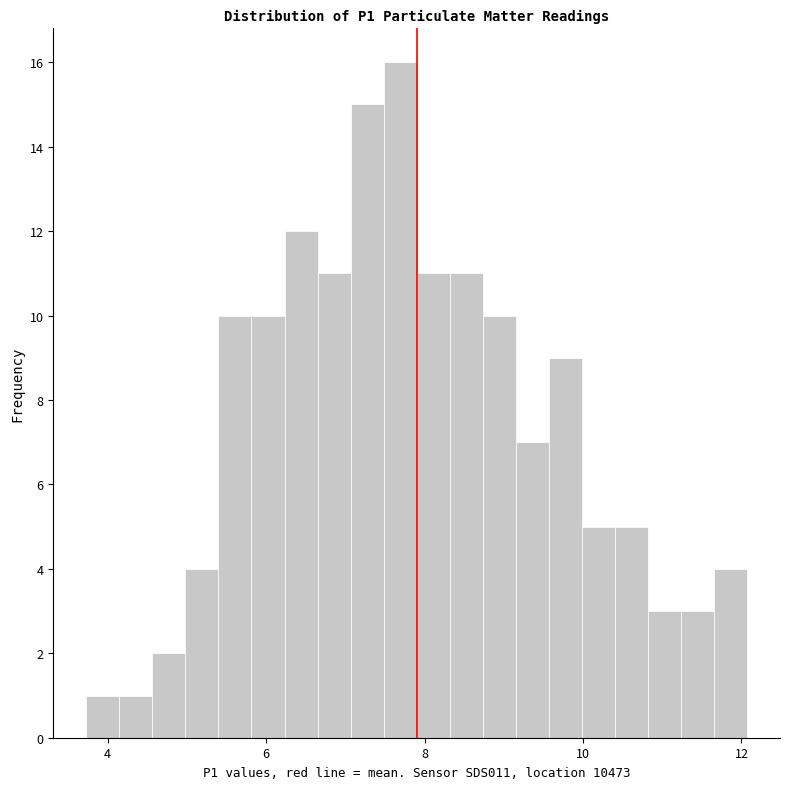

Read against the x-axis, roughly where is the centre of the tallest bar?

7.6